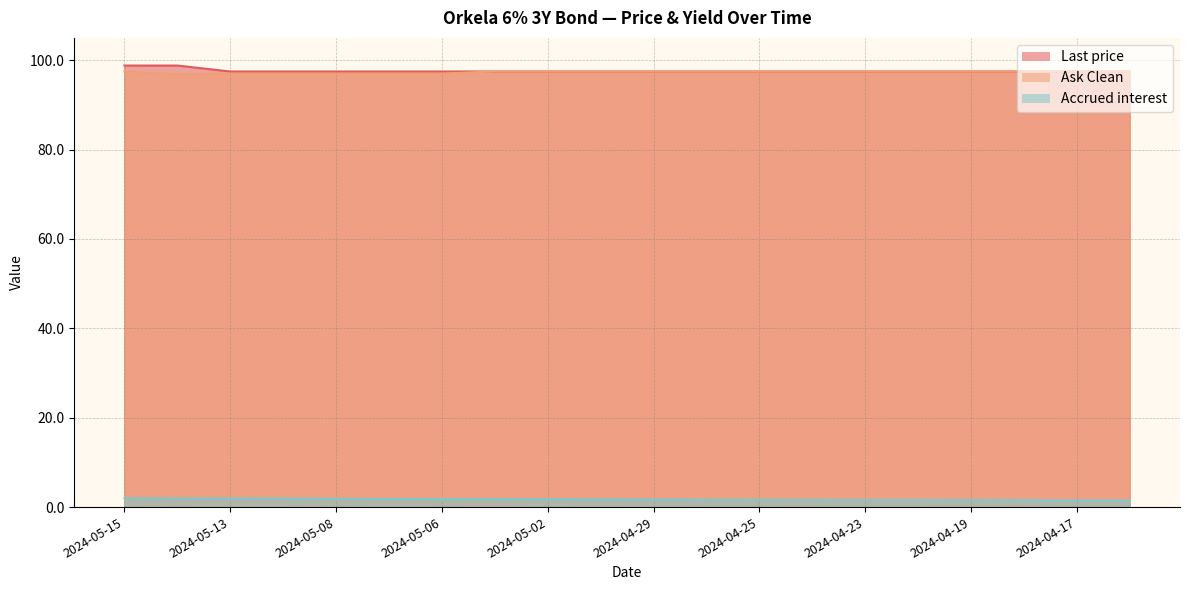

Does the chart have visible grid lines?

Yes